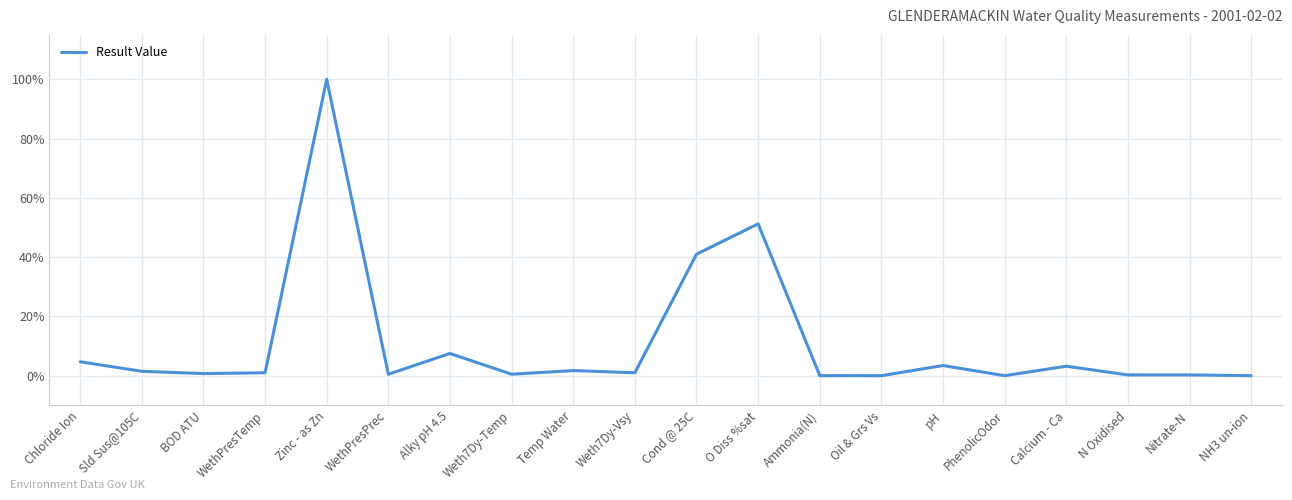

Reading left to right, what are all the values shown in this chart?

Chloride Ion=0.0	Sld Sus@105C=0.0	BOD ATU=0.0	WethPresTemp=0.0	Zinc - as Zn=1.0	WethPresPrec=0.0	Alky pH 4.5=0.1	Weth7Dy-Temp=0.0	Temp Water=0.0	Weth7Dy-Vsy=0.0	Cond @ 25C=0.4	O Diss %sat=0.5	Ammonia(N)=0.0	Oil & Grs Vs=0.0	pH=0.0	PhenolicOdor=0.0	Calcium - Ca=0.0	N Oxidised=0.0	Nitrate-N=0.0	NH3 un-ion=0.0